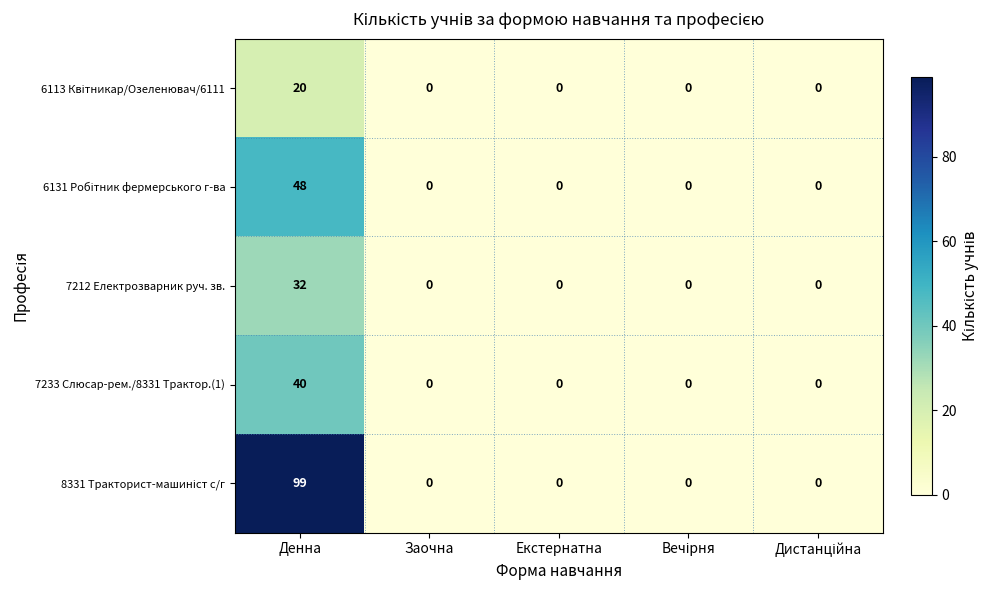

What is the sum of all 7233 Слюсар-рем./8331 Трактор.(1) values?

40